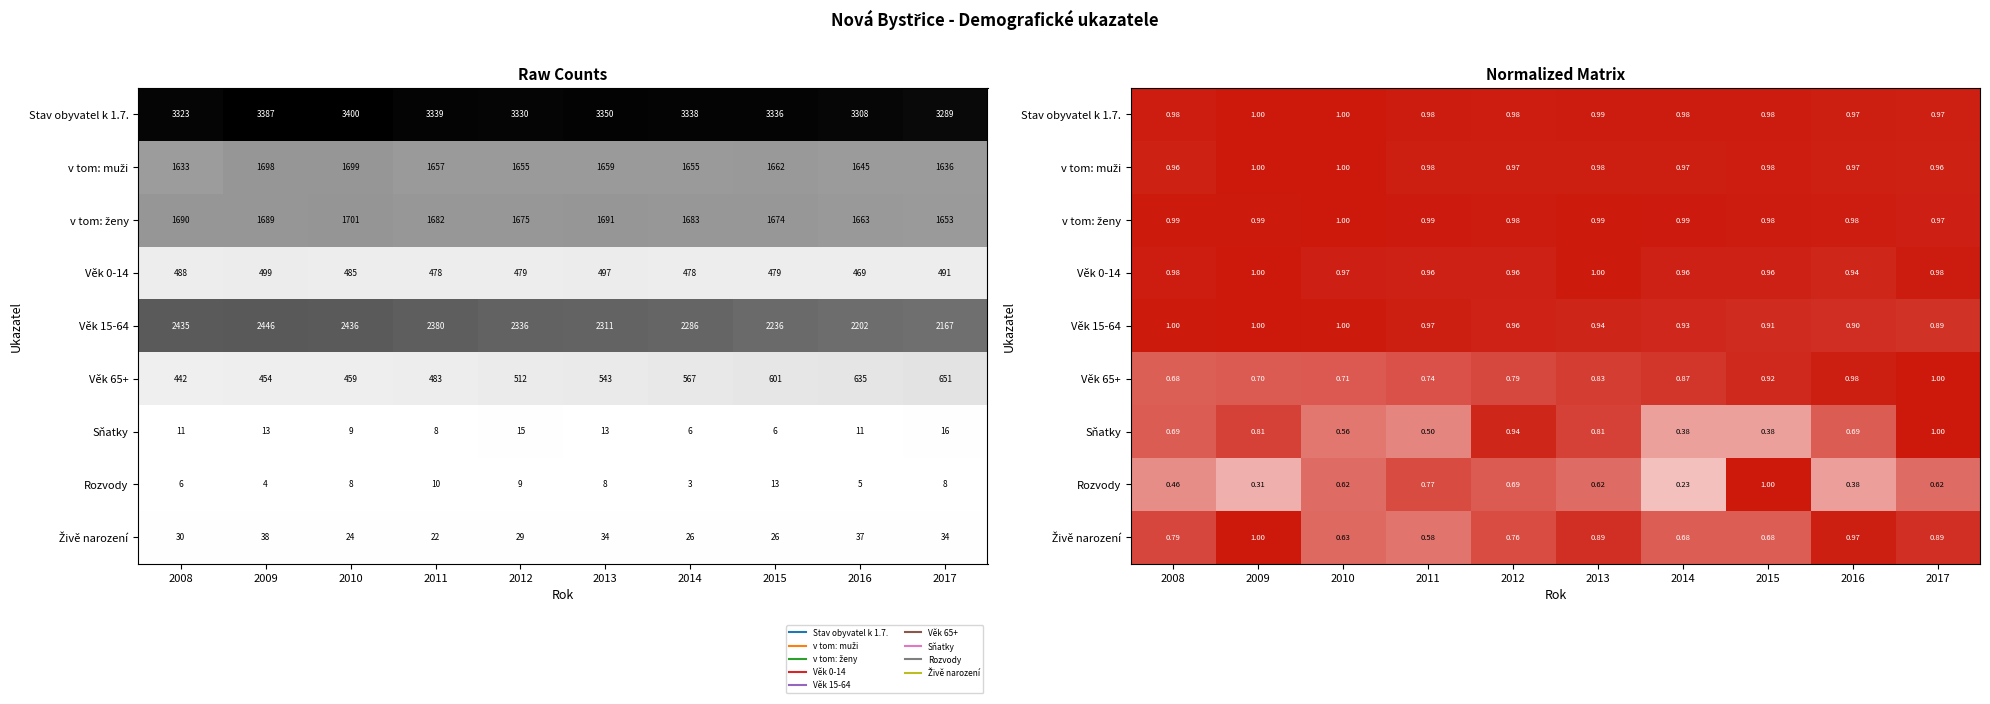

What is the minimum value for Věk 15-64?

0.9